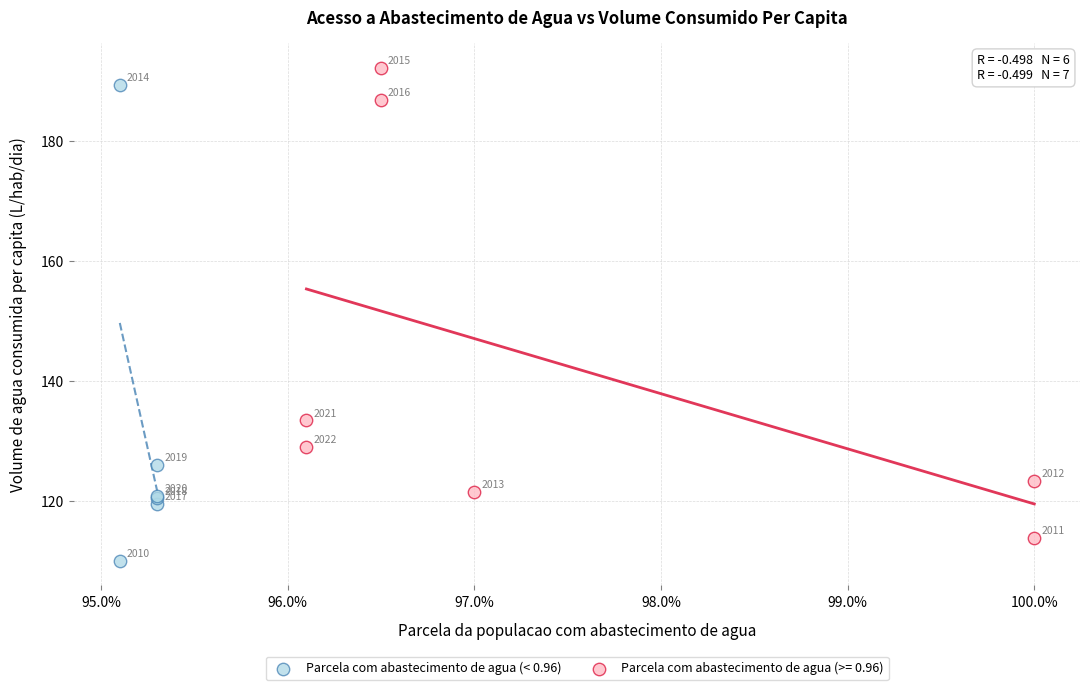

Which series reaches the maximum Y coordinate?

Parcela com abastecimento de agua (>= 0.96)